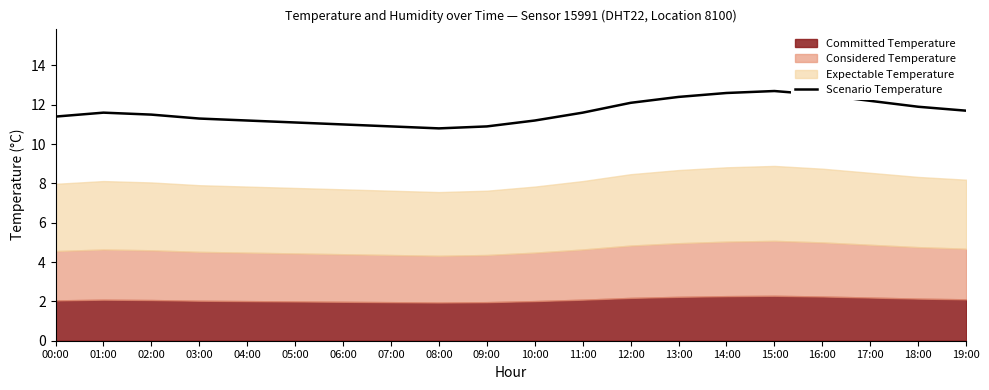

True or false: Scenario Temperature has a value of 11.3 at 03:00.

True